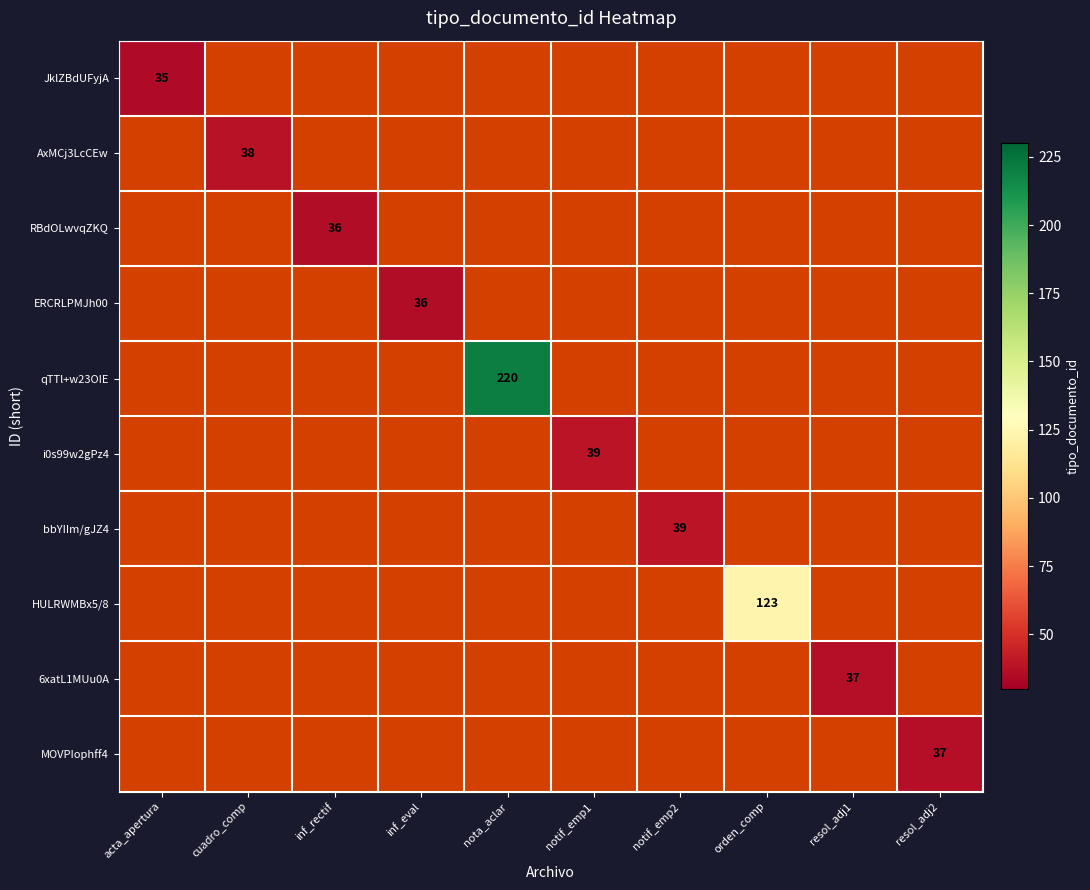

True or false: bbYIIm/gJZ4 has a value of 39 at notif_emp2.

True